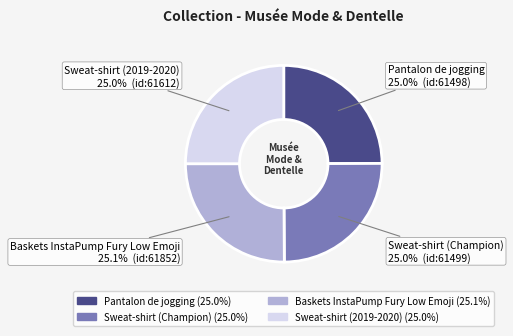

To the nearest percent, what portion does Sweat-shirt (Champion) represent?

25%